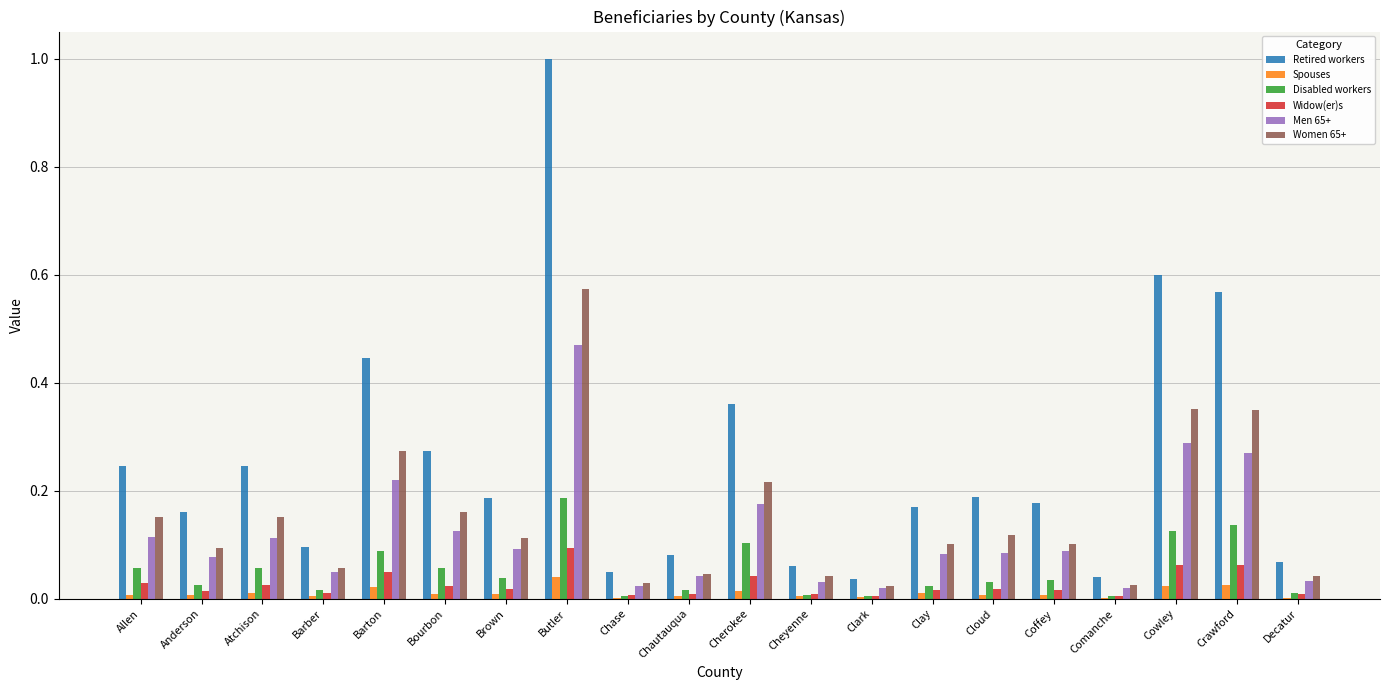

Is the value of Women 65+ at Clay greater than the value of Spouses at Clay?

Yes